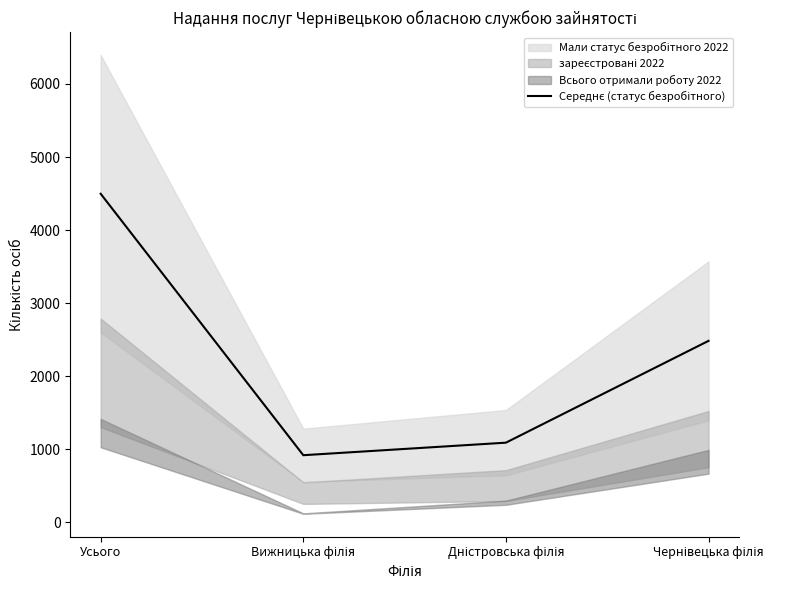

What position from the right is Дністровська філія?

2